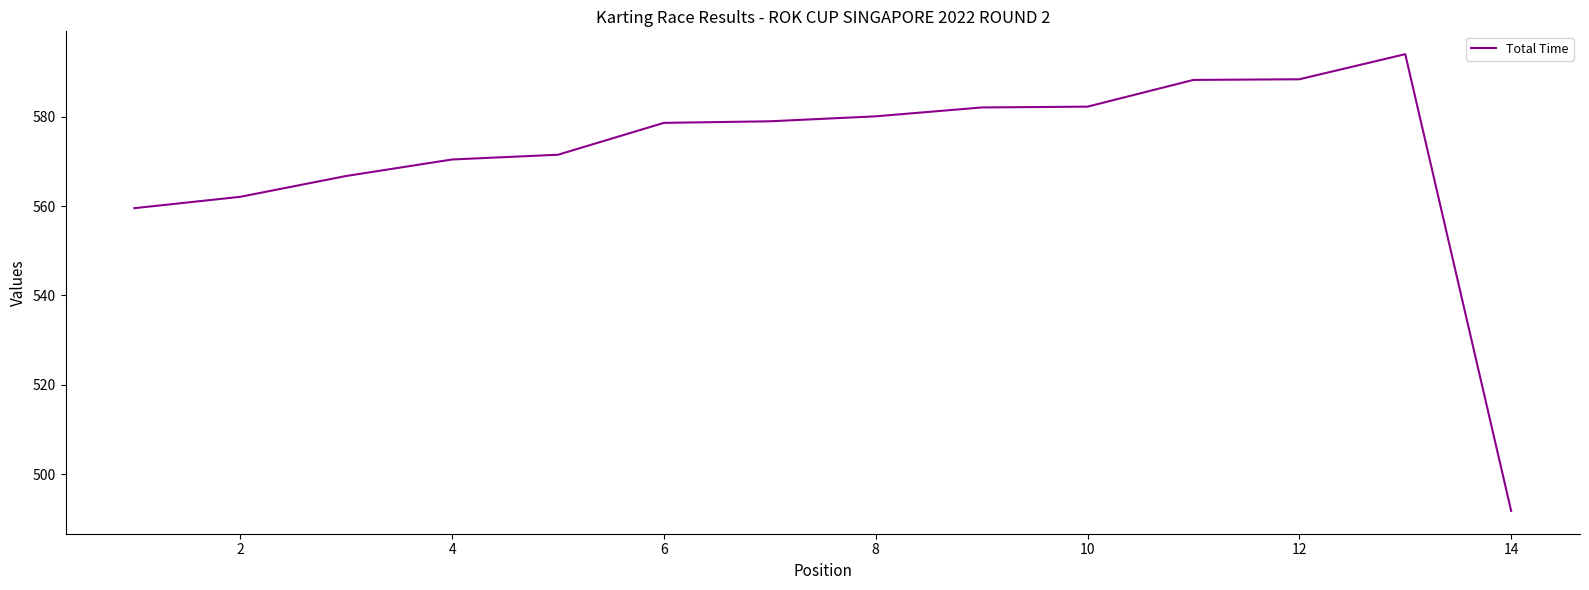

What is the greatest value displayed?

593.9